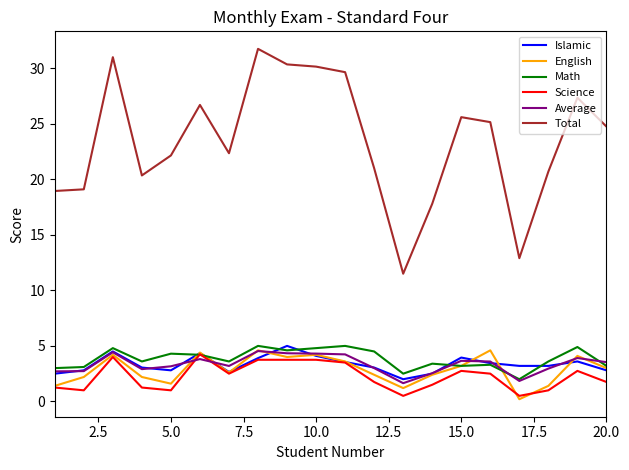

Which series has the largest total across all categories?

Total